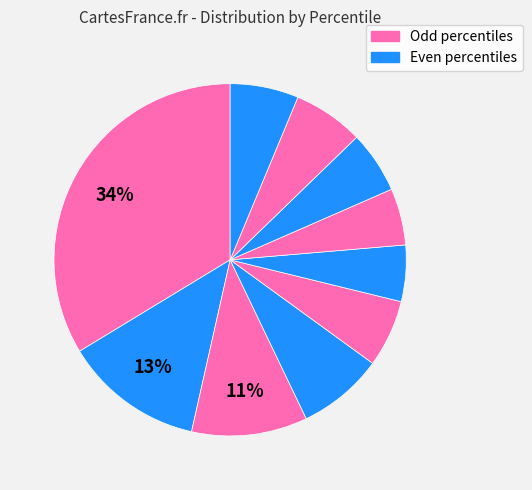

To the nearest percent, what is the average slice percentage?

10%